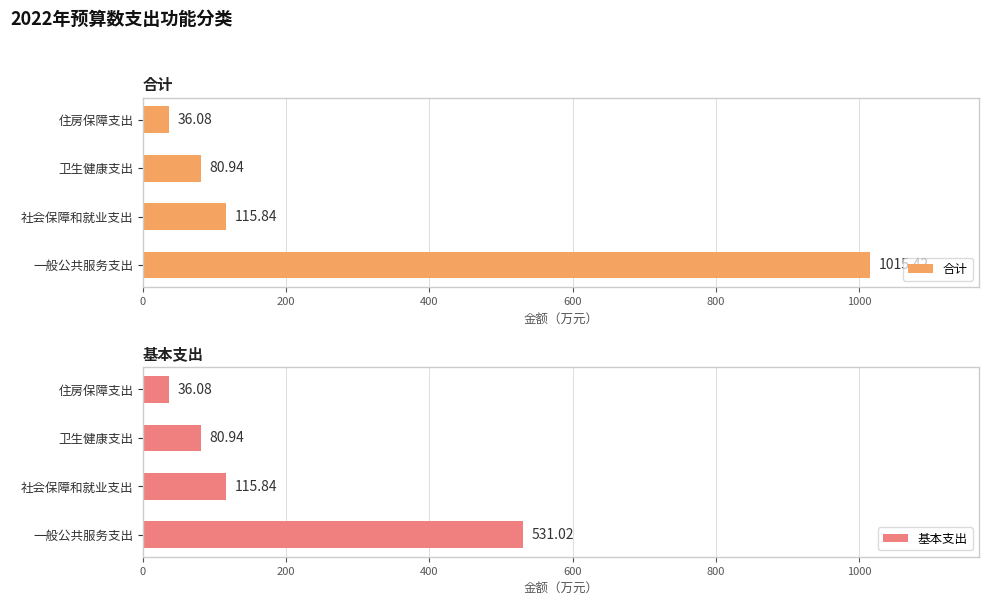

What is the sum of all 合计 values?

1248.3